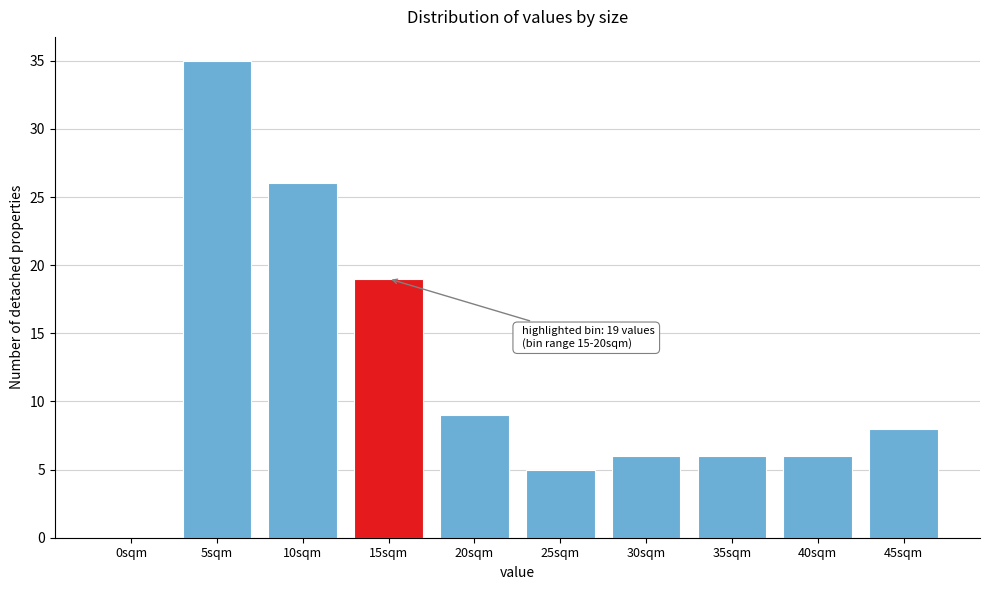

Reading left to right, transcribe all the data shown in this chart.

0sqm=0	5sqm=35	10sqm=26	15sqm=19	20sqm=9	25sqm=5	30sqm=6	35sqm=6	40sqm=6	45sqm=8